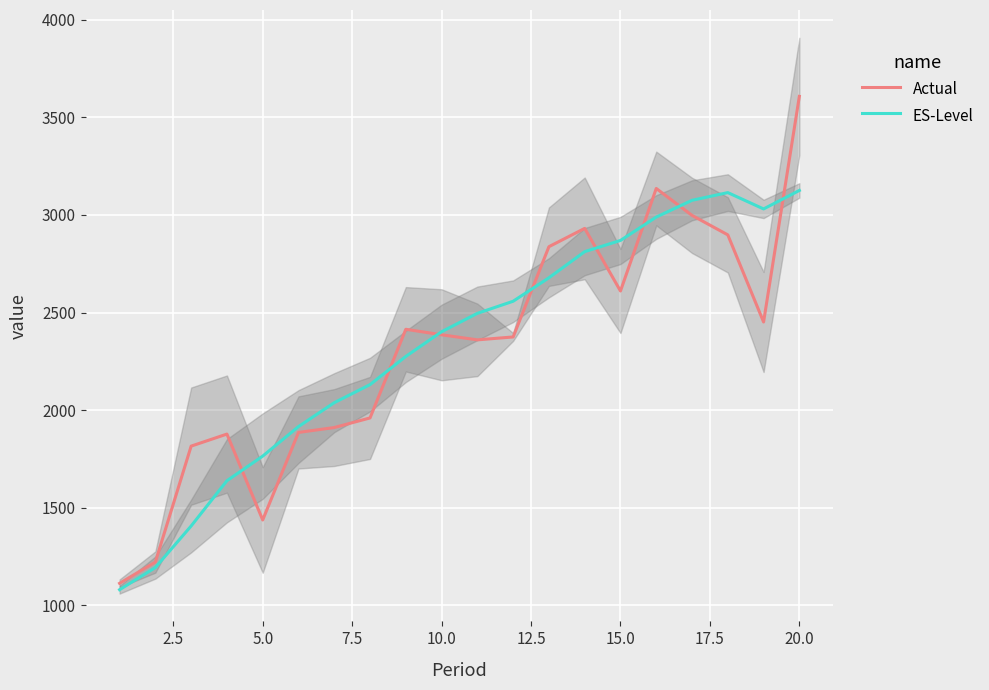

Rank the series by their maximum value, from lowest to highest.

ES-Level, Actual